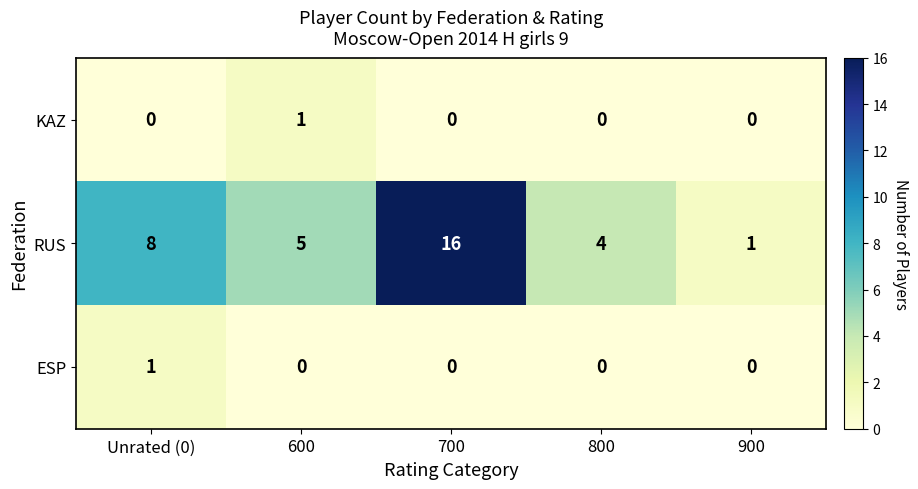

At 600, list the series in order from smallest to largest.

ESP, KAZ, RUS